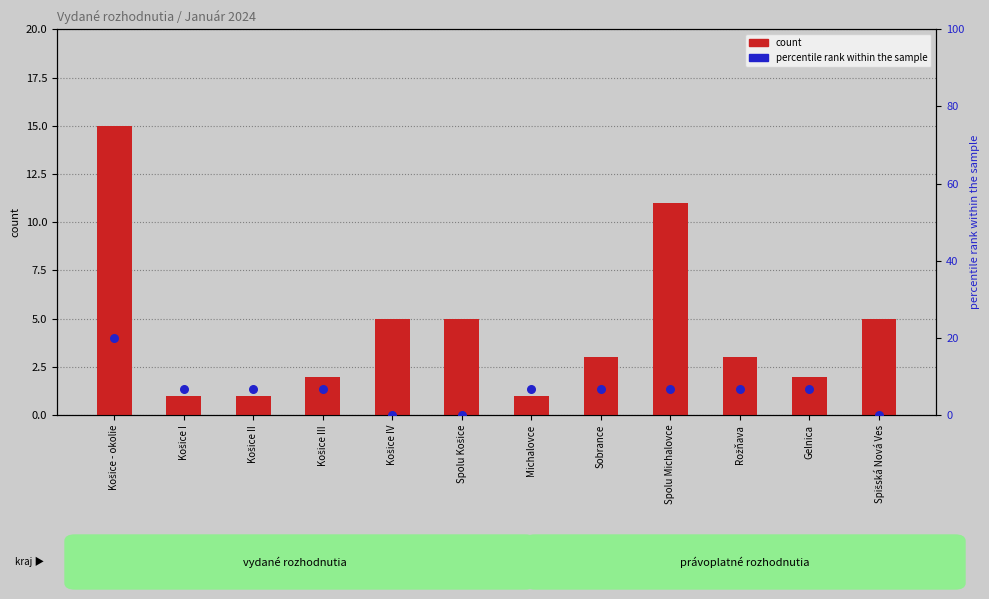

At how many categories does at least one series exceed 3?

12